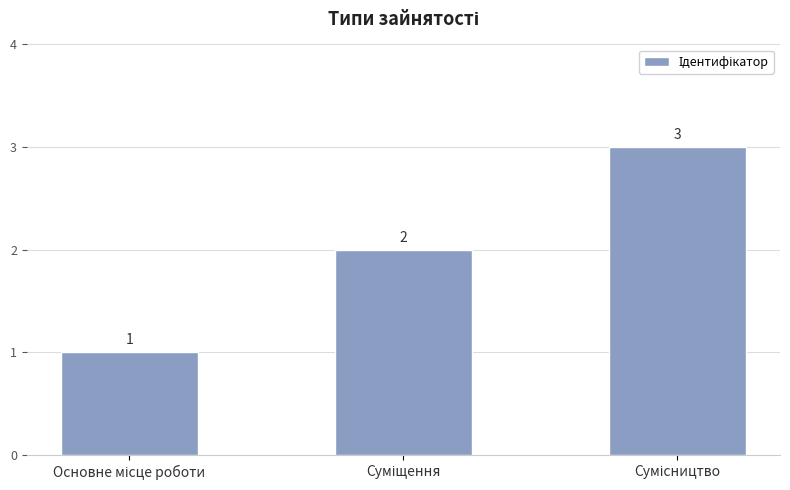

Reading right to left, what are all the values shown in this chart?

3	2	1